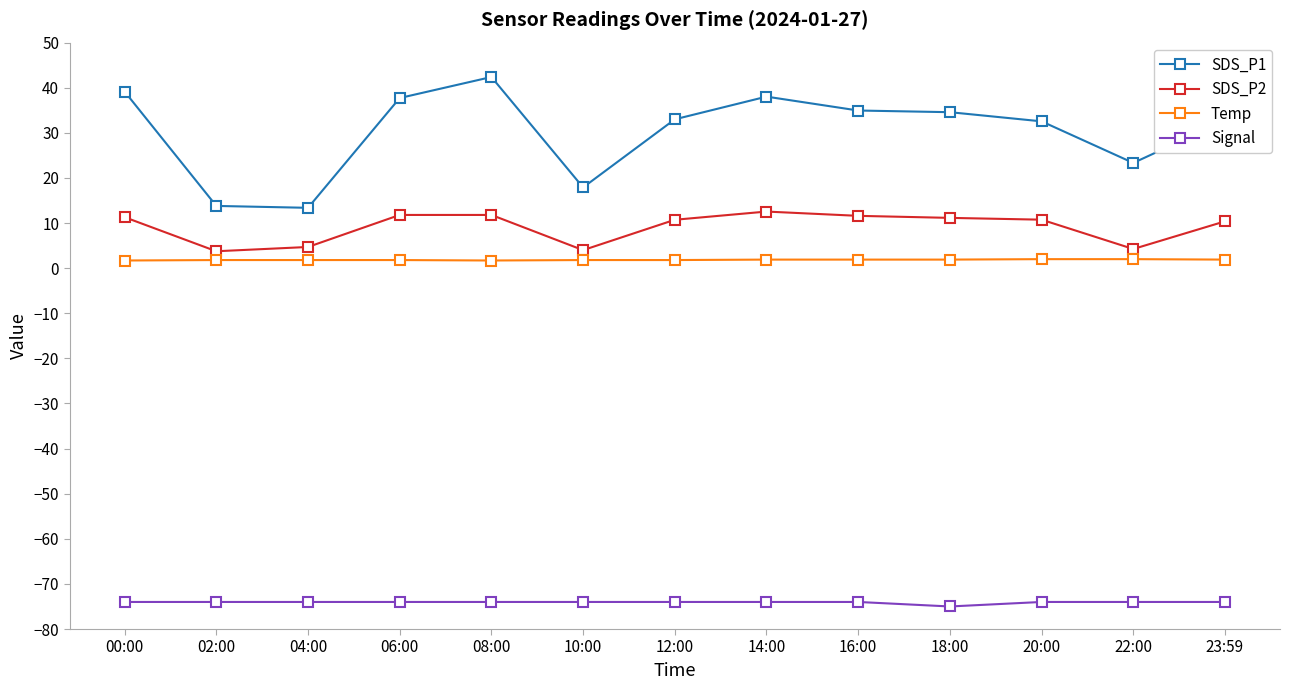

Which series has the largest total across all categories?

SDS_P1